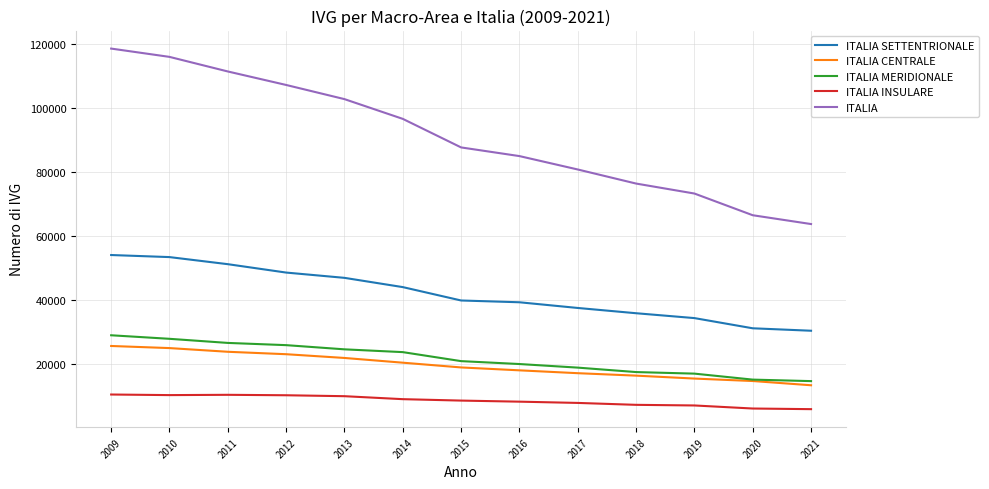

True or false: ITALIA CENTRALE and ITALIA intersect in this chart.

False